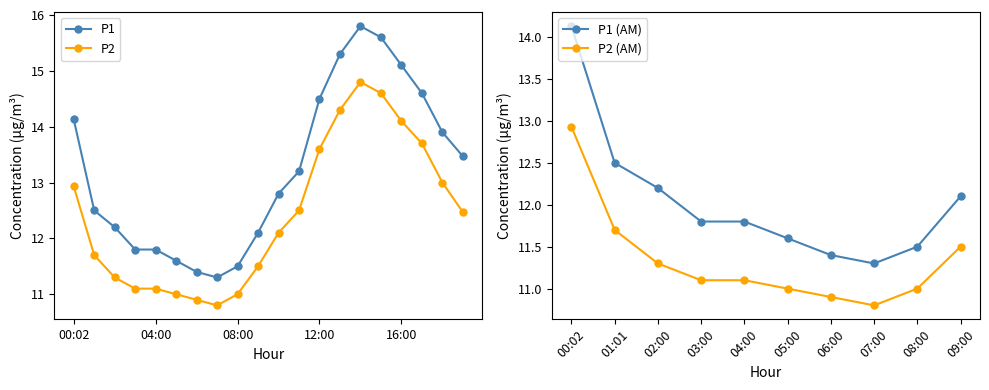

True or false: P1 and P2 cross at least once.

False